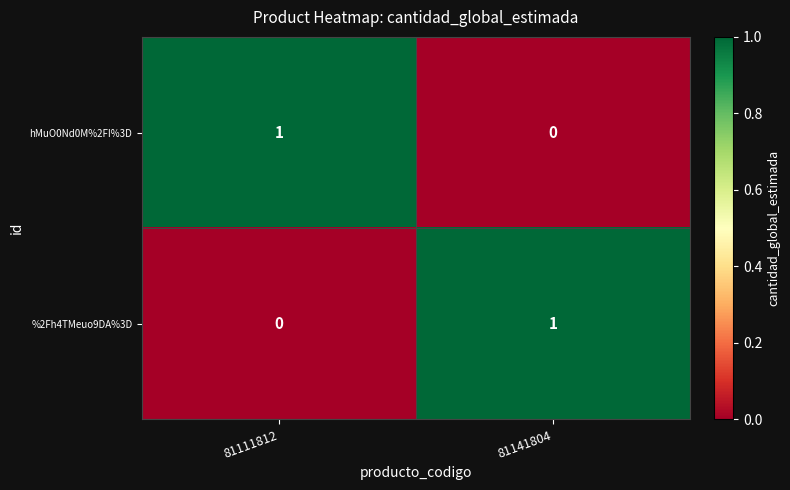

At which label does hMuO0Nd0M%2FI%3D reach its peak?

81111812